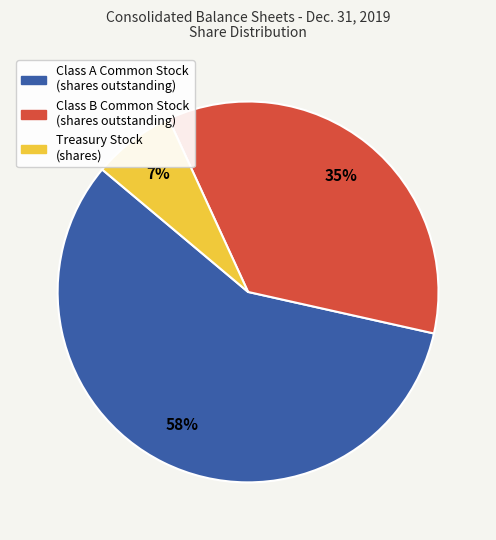

Combined, do Class B Common Stock (shares outstanding) and Treasury Stock (shares) account for over 50%?

No